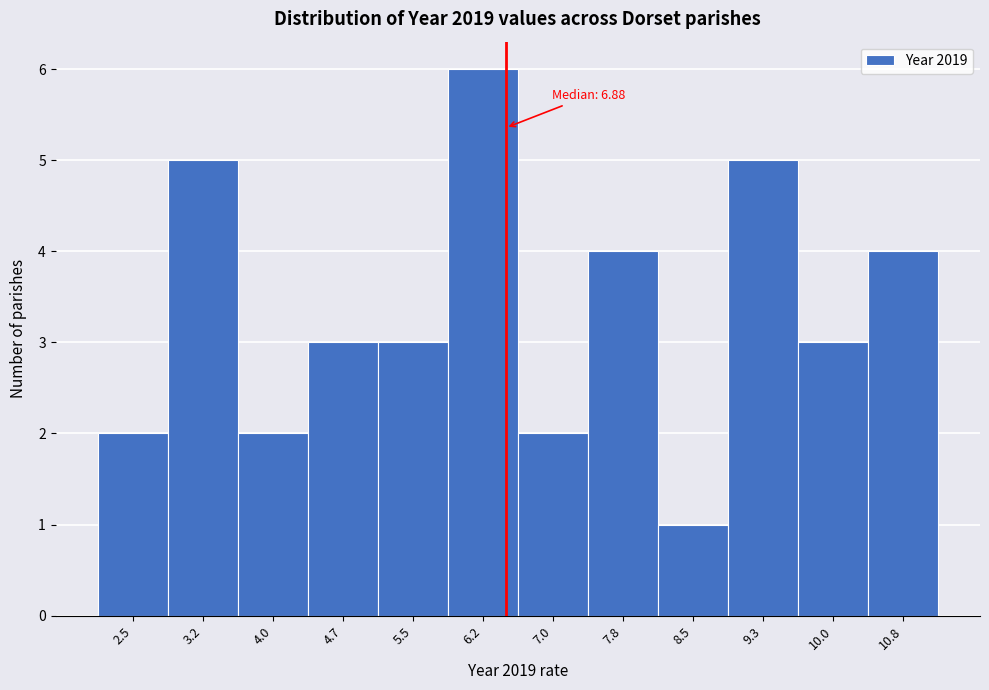

Reading left to right, list all the values displayed in this chart.

2.5=2	3.2=5	4.0=2	4.7=3	5.5=3	6.2=6	7.0=2	7.8=4	8.5=1	9.3=5	10.0=3	10.8=4